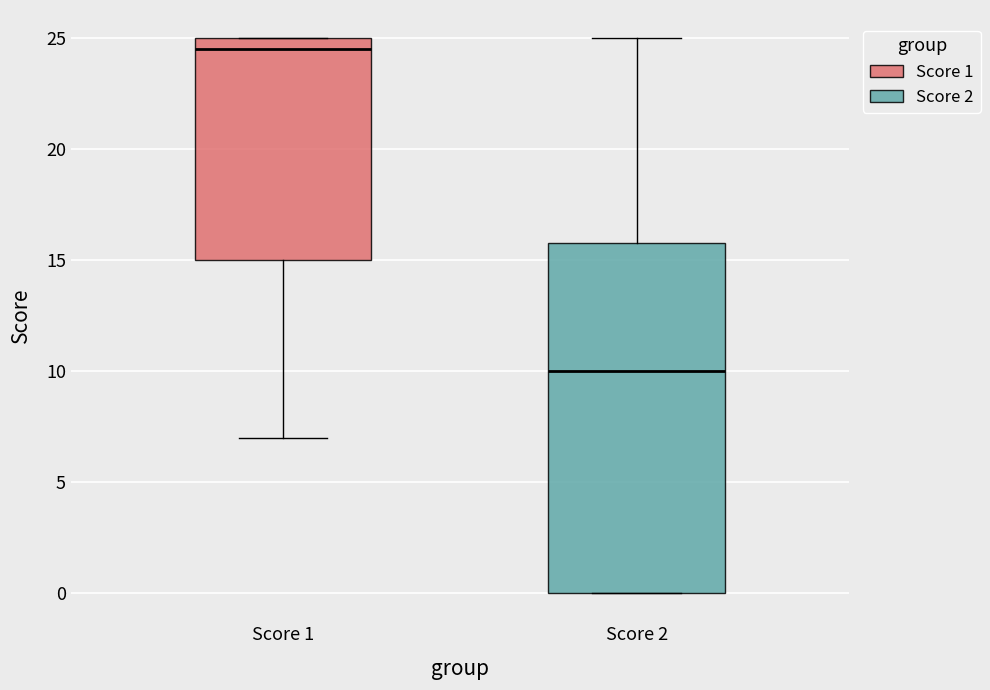

Which box has the lowest median line?

Score 2